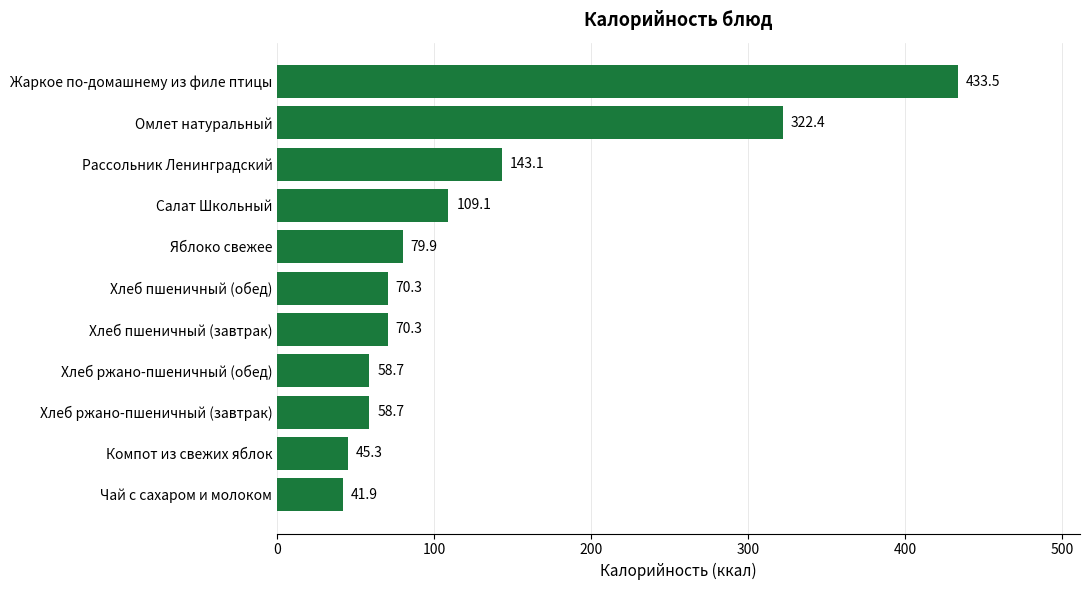

What is the average value?

130.3